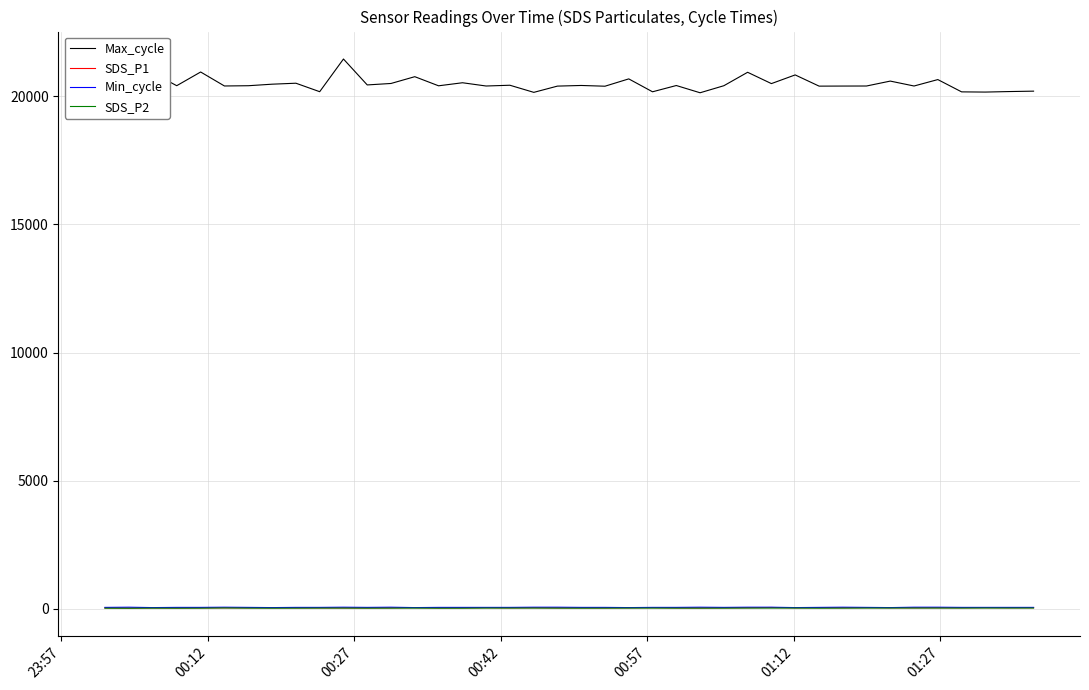

True or false: SDS_P2 and Max_cycle cross at least once.

False